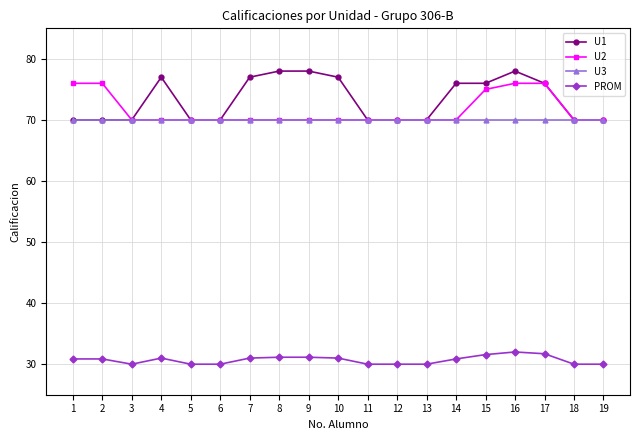

Which series has the widest spread of values?

U1